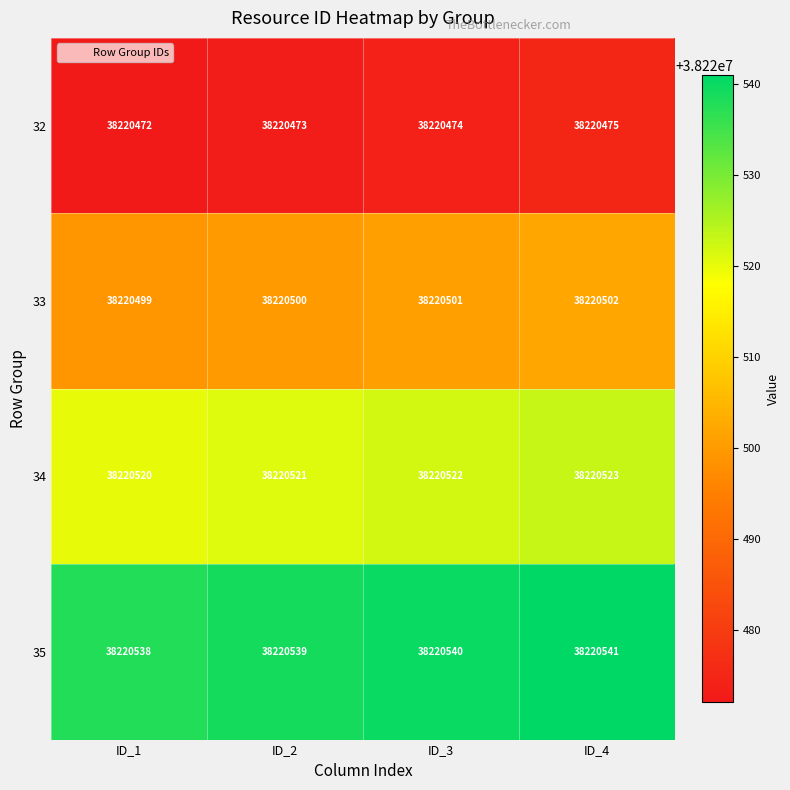

Read the 32 value at ID_1.

38220472